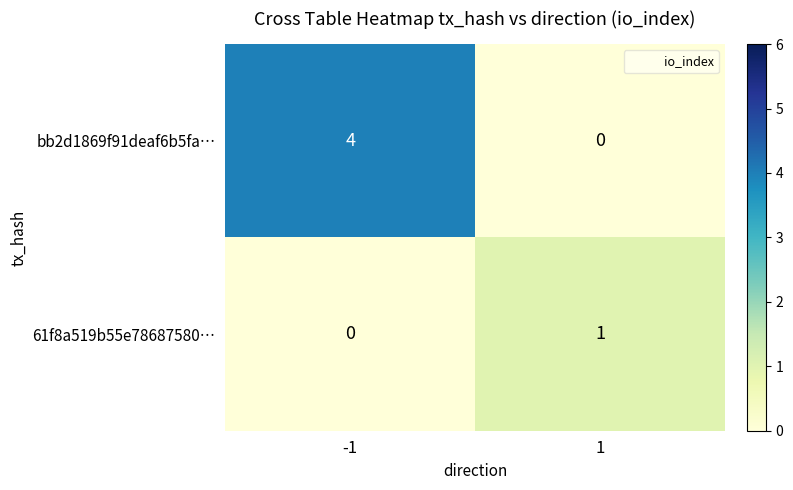

What is the maximum value shown in the chart?

4